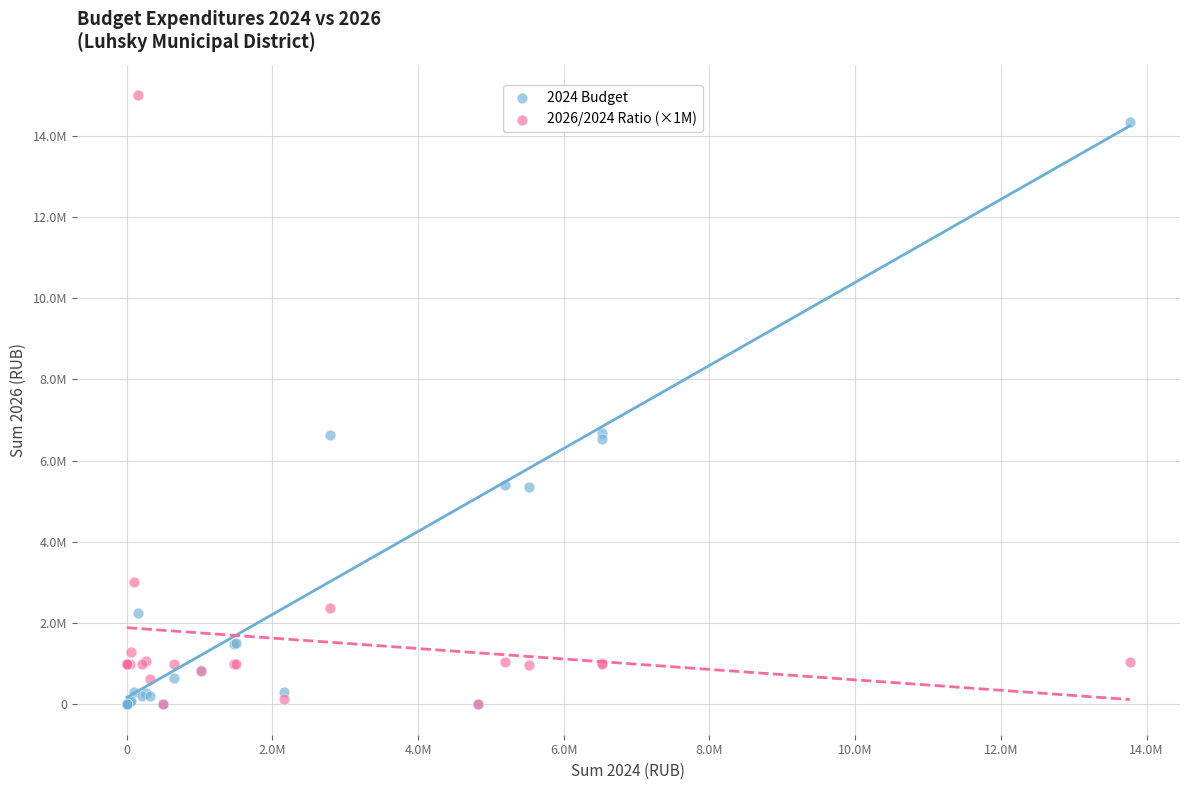

What are all the series names shown in the legend?

2024 Budget, 2026/2024 Ratio (×1M)